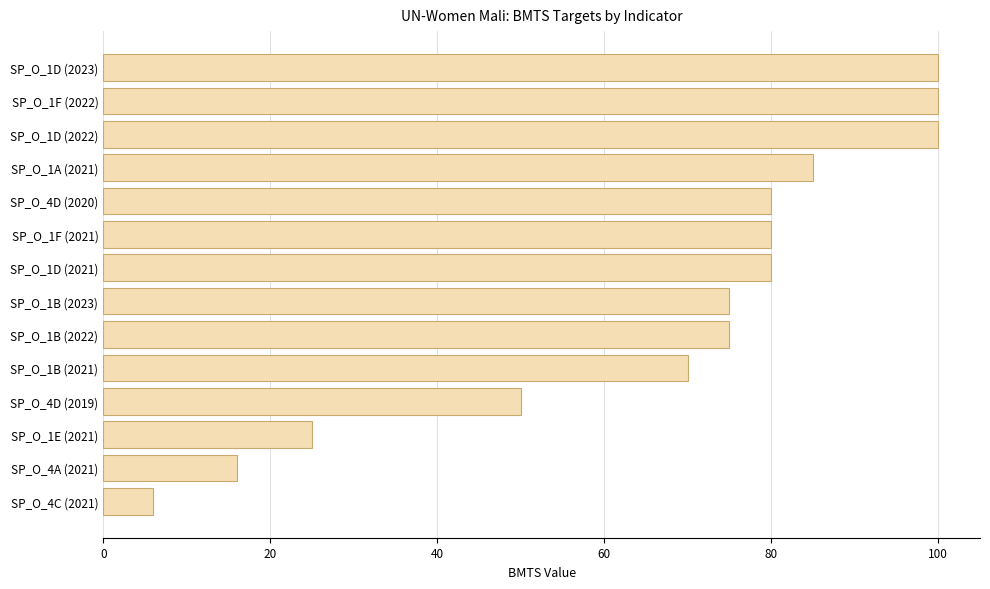

Where is the data nearest to the value 53?

SP_O_4D (2019)